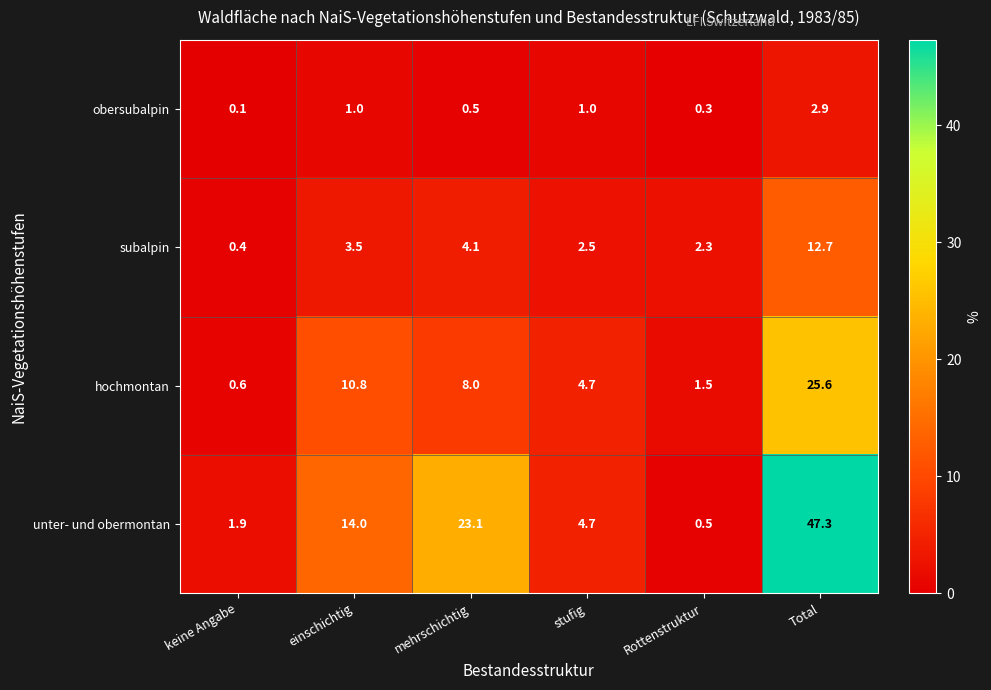

The value of obersubalpin at mehrschichtig is 0.5. True or false?

True